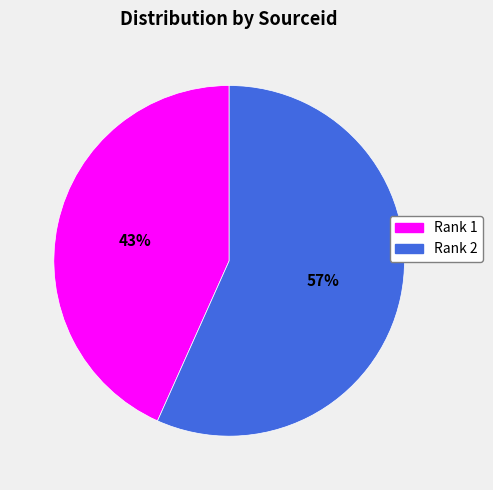

What is the ratio of the value at Rank 1 to the value at Rank 2?

0.8